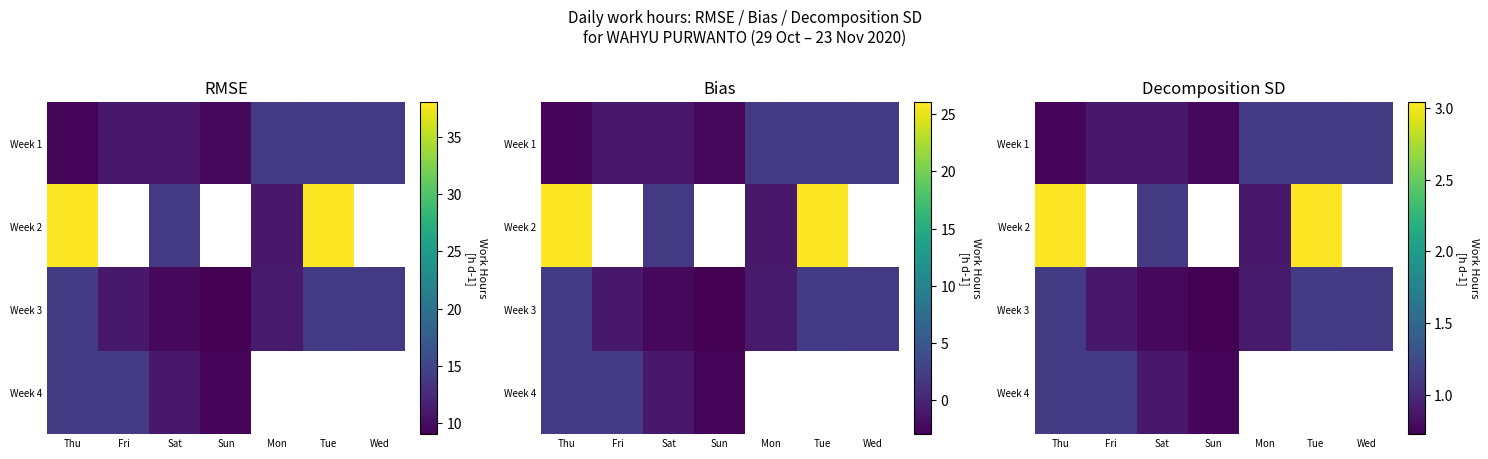

At which label does Week 4 reach its minimum?

Sun